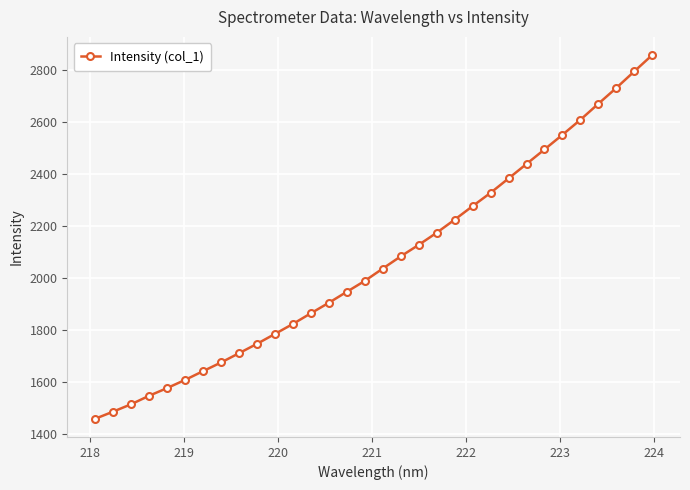

How many data points are above 2036?

16